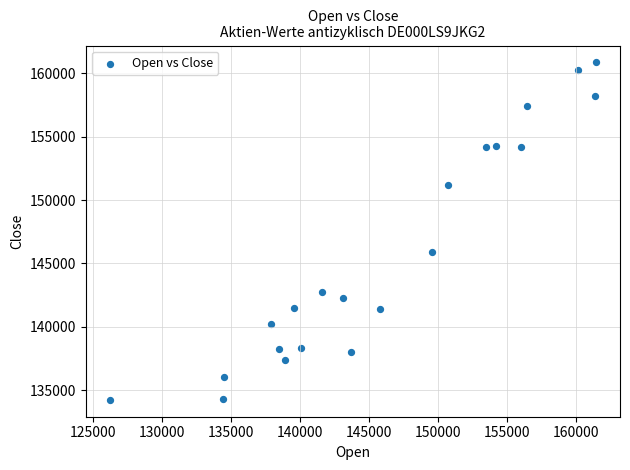

What Y value in the scatter plot is closest to 147552?

145928